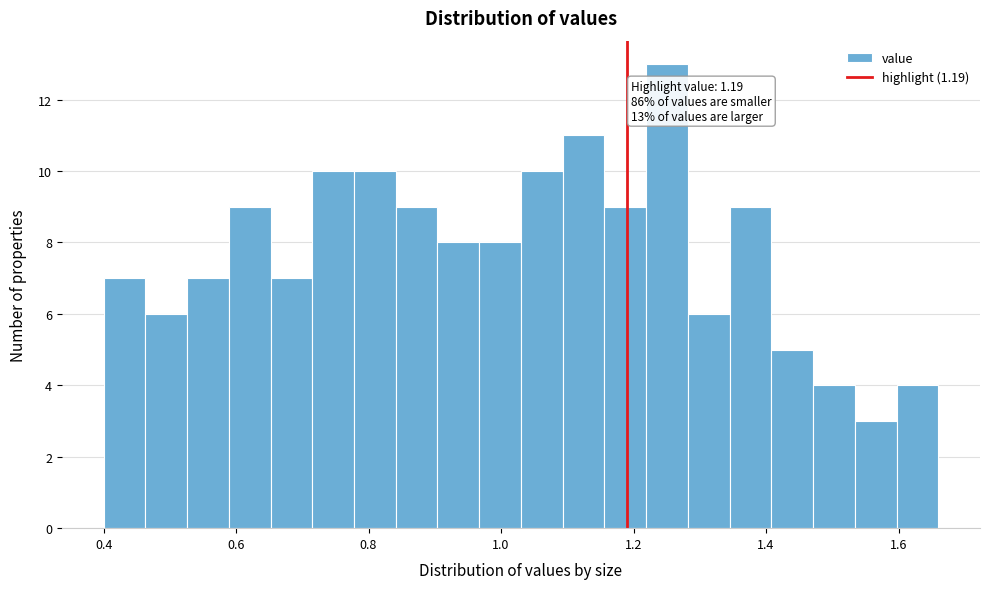

Read against the x-axis, roughly where is the centre of the tallest bar?

1.26